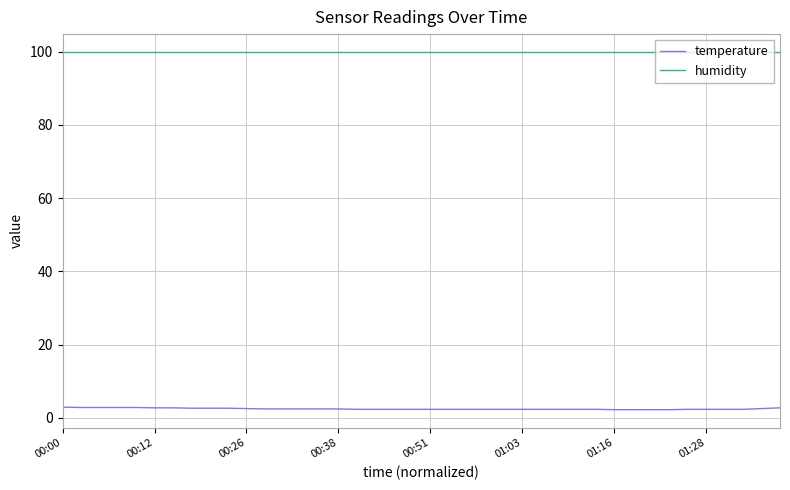

Which series has the largest range (max minus min)?

temperature